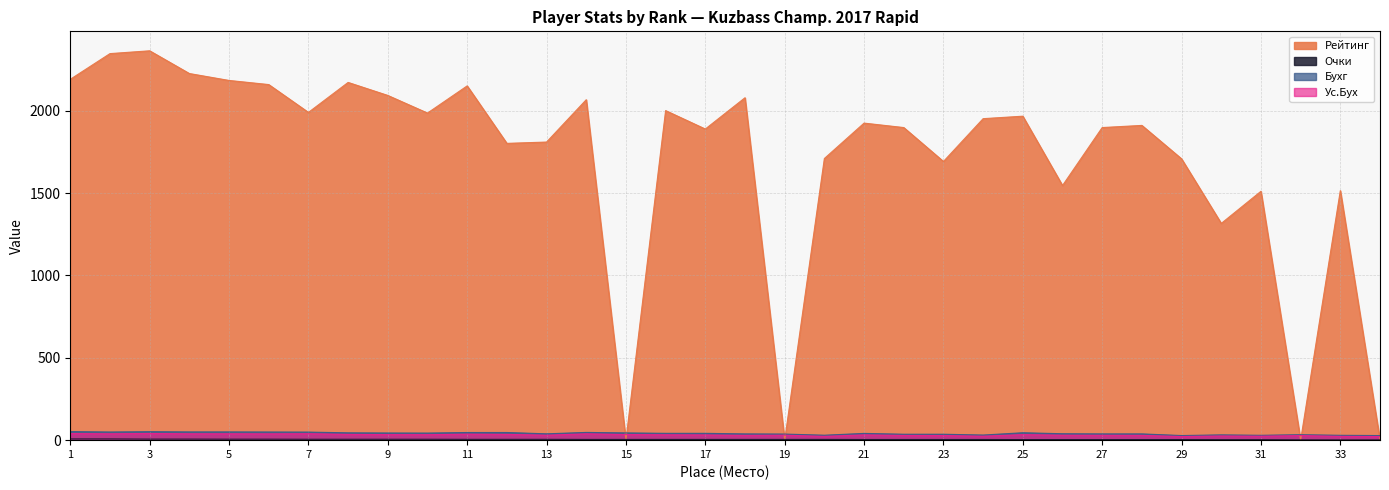

Reading left to right, transcribe all the data shown in this chart.

Рейтинг: 2191.0	2347.0	2364.0	2226.0	2184.0	2159.0	1990.0	2172.0	2093.0	1986.0	2151.0	1802.0	1810.0	2067.0	0.0	2001.0	1889.0	2079.0	0.0	1710.0	1925.0	1898.0	1692.0	1952.0	1967.0	1546.0	1898.0	1911.0	1708.0	1316.0	1511.0	0.0	1515.0	0.0
Очки: 7.5	7.5	6.5	6.5	6.0	6.0	5.5	5.5	5.5	5.5	5.0	5.0	5.0	4.5	4.5	4.5	4.5	4.5	4.5	4.5	4.0	4.0	4.0	4.0	3.5	3.5	3.5	3.5	3.5	3.0	3.0	2.0	1.5	1.5
Бухг: 52.0	49.5	51.5	50.0	50.0	49.5	49.0	44.5	43.5	43.0	46.5	46.5	38.5	47.0	44.0	41.5	41.5	38.0	37.0	30.0	41.0	36.0	36.0	31.0	45.0	39.0	38.0	38.0	28.0	32.0	29.5	33.0	29.5	28.0
Ус.Бух: 40.0	38.5	40.5	38.5	38.5	38.0	39.0	35.0	33.5	33.0	36.5	35.0	30.0	38.5	34.0	32.5	31.5	29.0	30.0	23.0	32.0	28.5	28.0	24.0	33.5	30.0	29.5	29.0	22.0	25.5	24.0	28.0	23.0	22.0